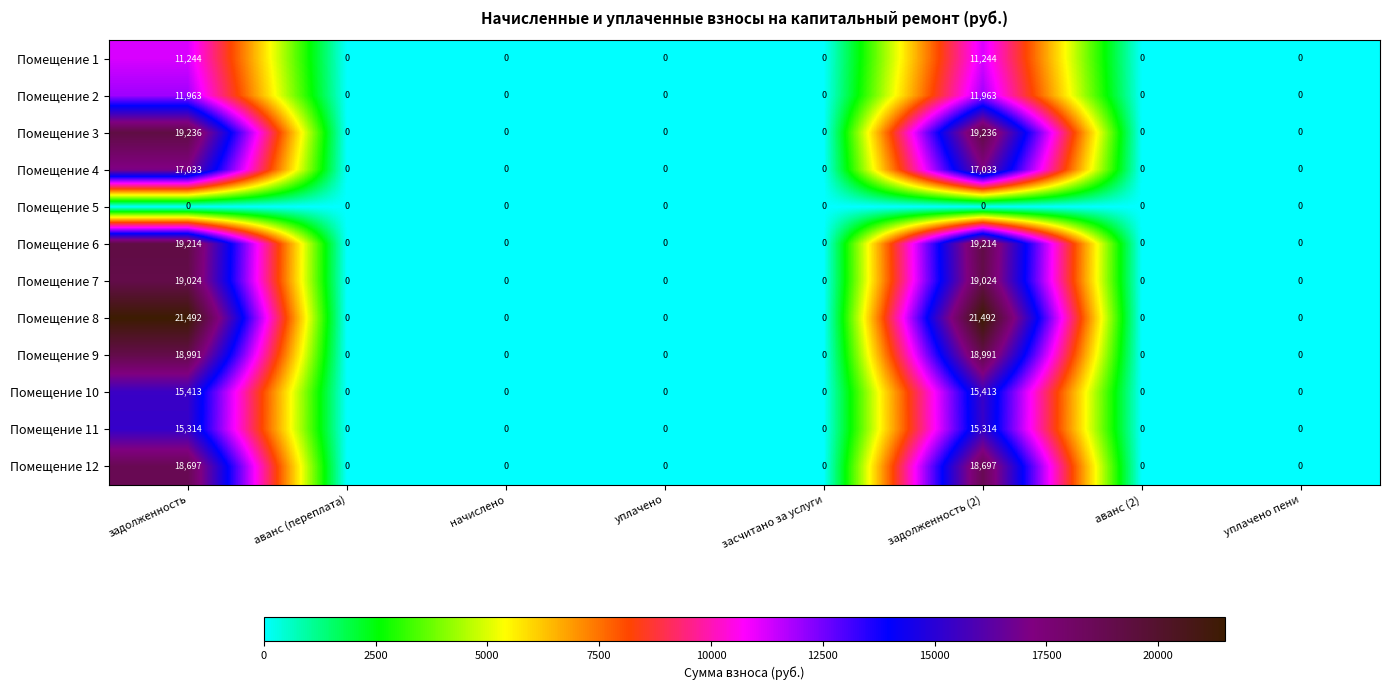

What is the highest value of the Помещение 6 series?

19214